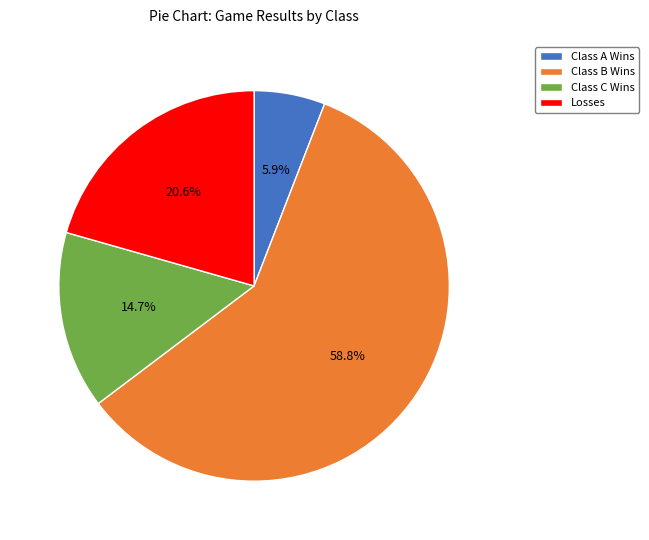

Which slice is the smallest?

Class A Wins